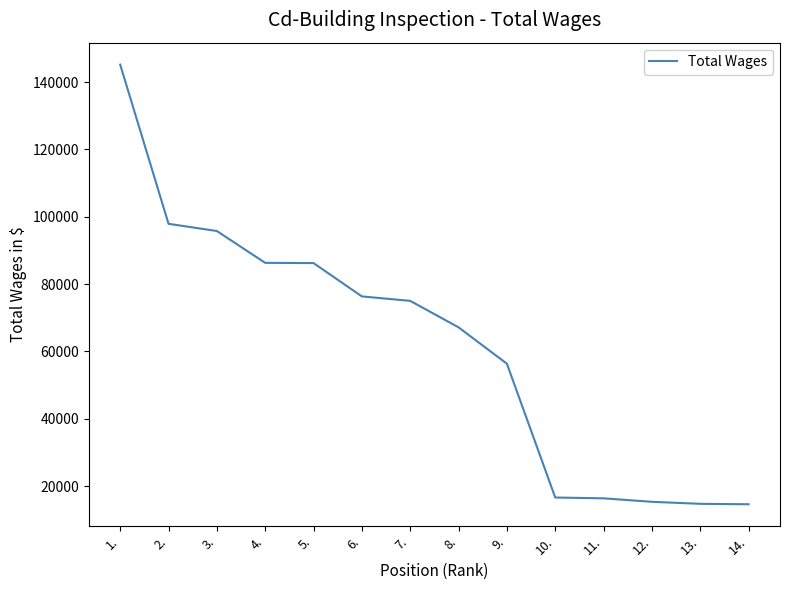

Does the chart display data point markers on the line(s)?

No